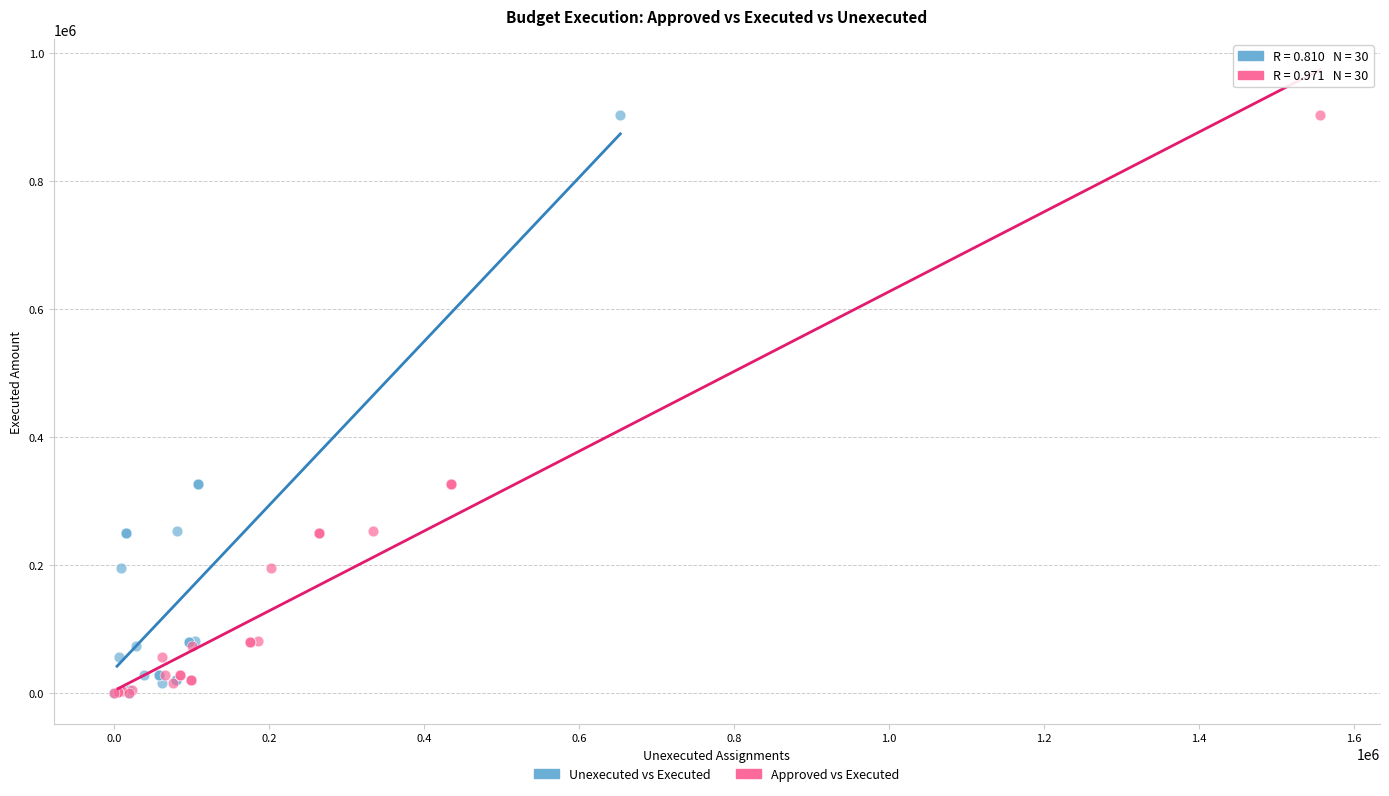

What are all the series names shown in the legend?

Unexecuted vs Executed, Approved vs Executed